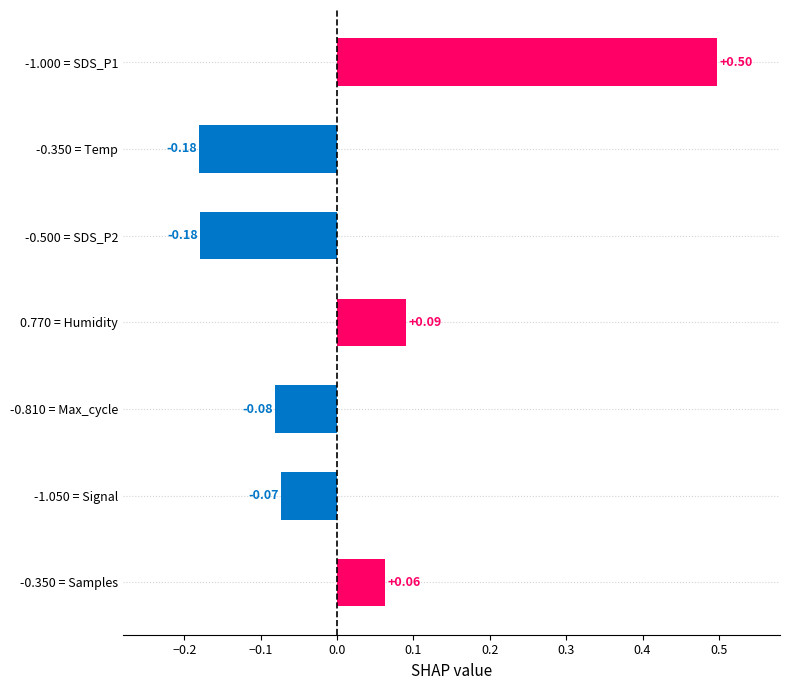

Between 0.770 = Humidity and -1.000 = SDS_P1, which is larger?

-1.000 = SDS_P1